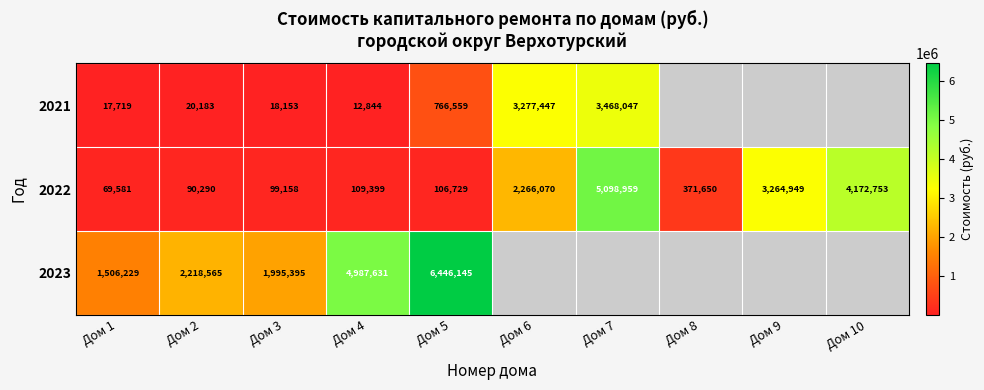

Rank the series by their maximum value, from lowest to highest.

2021, 2022, 2023